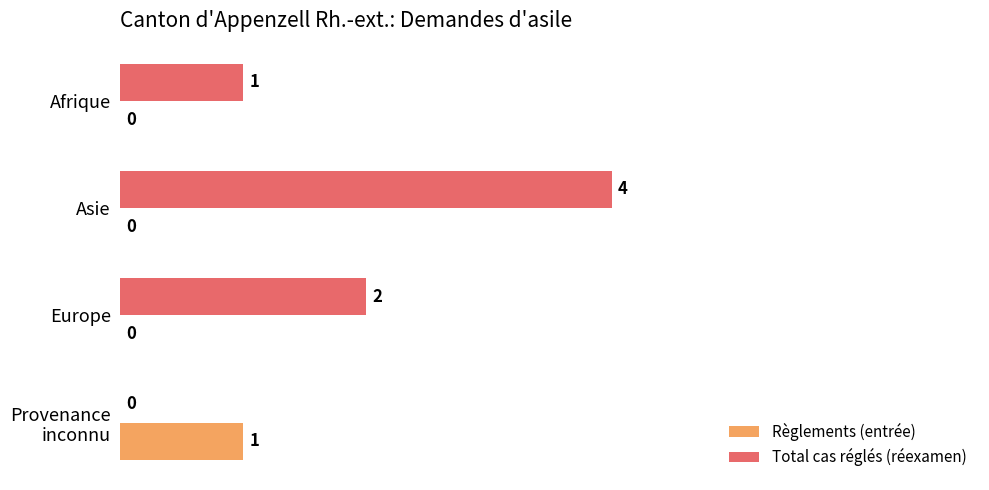

What are all the series names shown in the legend?

Règlements (entrée), Total cas réglés (réexamen)